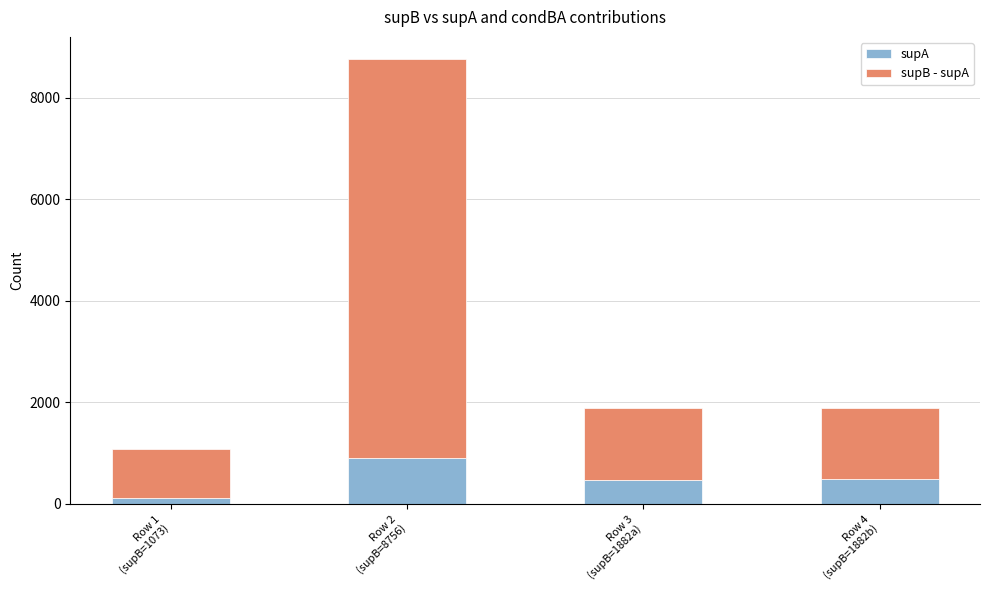

What is the sum of all supA values?

1982